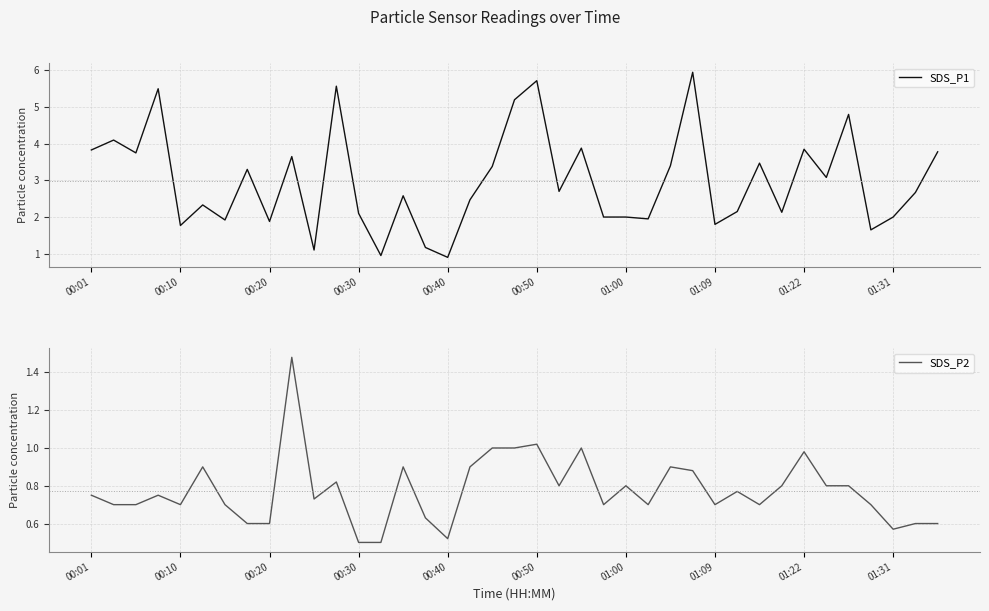

What is the sum of the SDS_P1 values at 00:30 and 00:50?

7.8